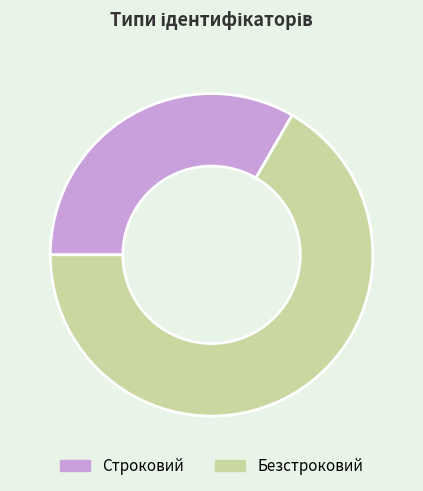

True or false: Строковий accounts for 48% of the total.

False